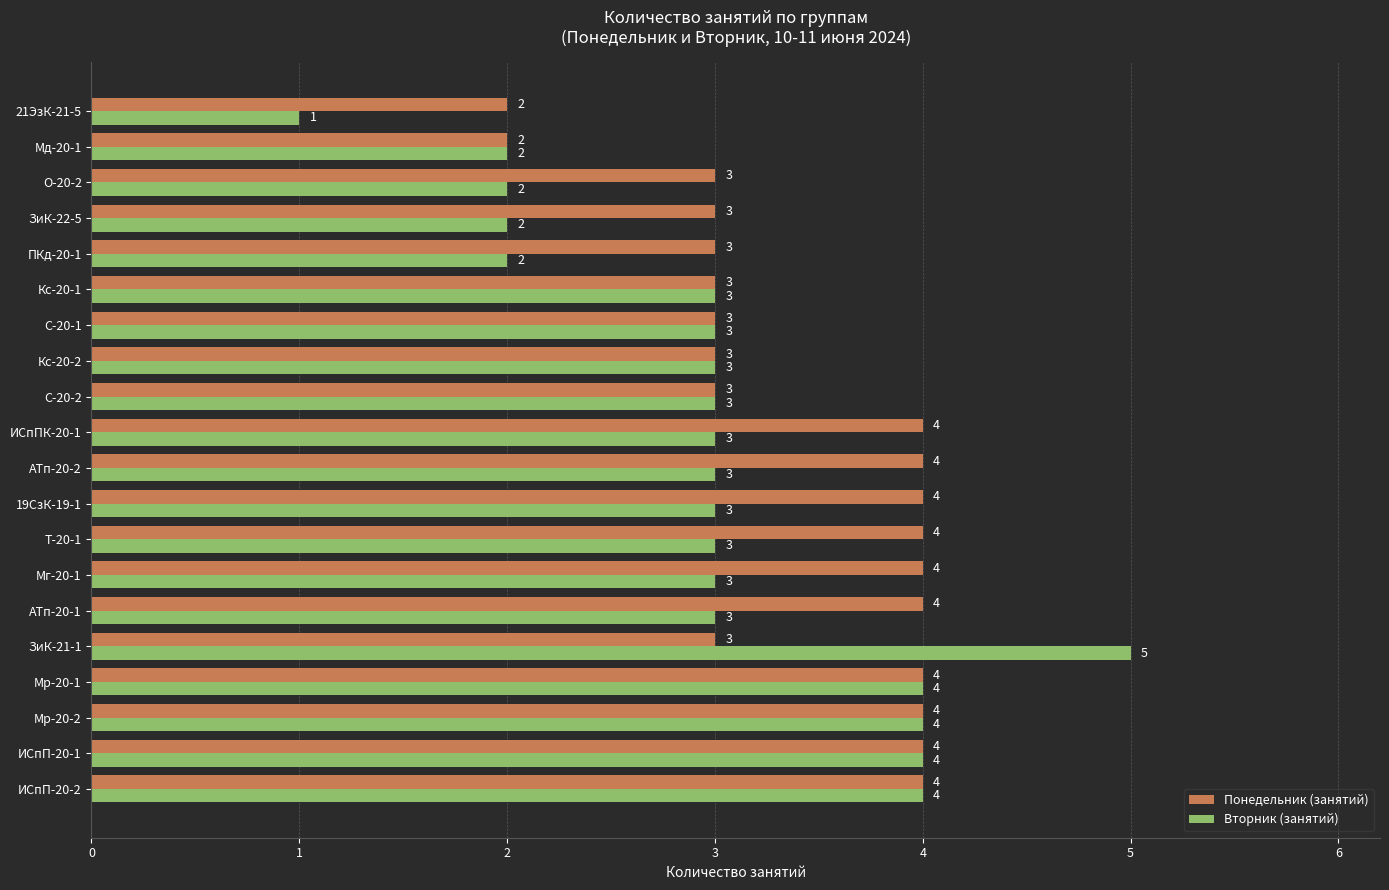

What is the difference between the second highest and minimum values in the Вторник (занятий) series?

3